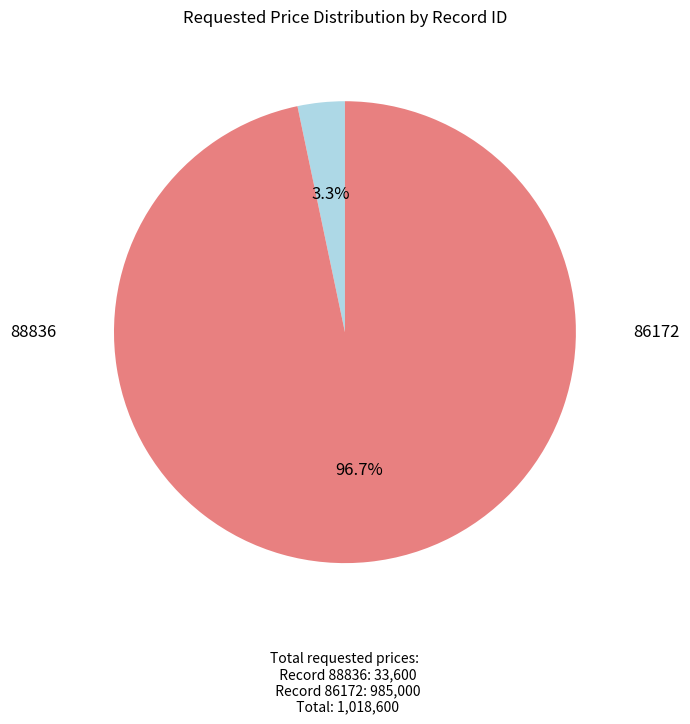

Count the number of slices in the pie.

2